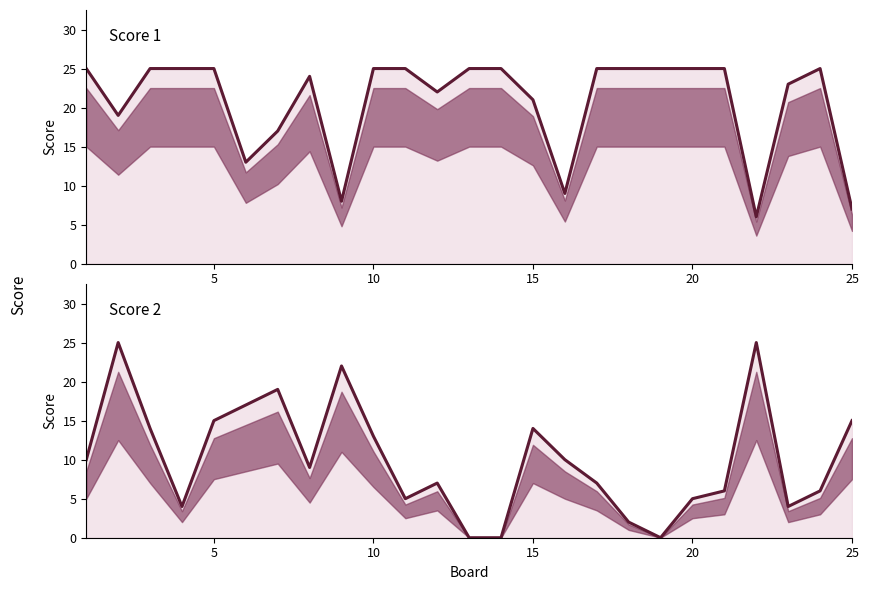

Which series has the largest total across all categories?

Score 1